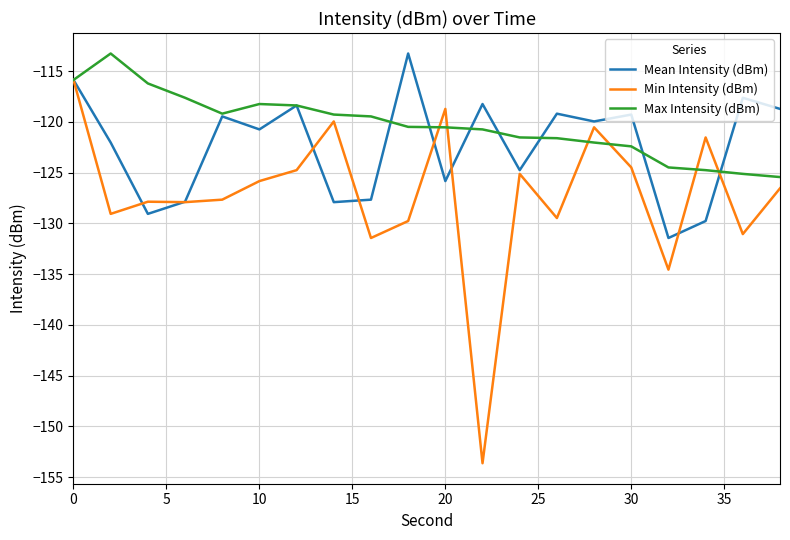

List the series in order of their overall mean, lowest first.

Min Intensity (dBm), Mean Intensity (dBm), Max Intensity (dBm)